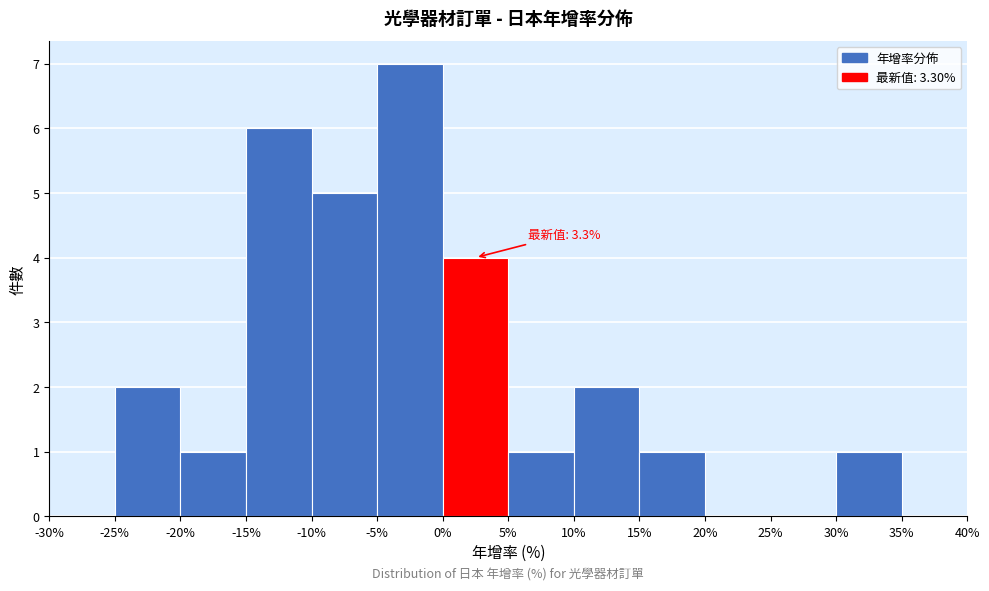

Which range on the x-axis has the tallest bar?

-5% to 0%